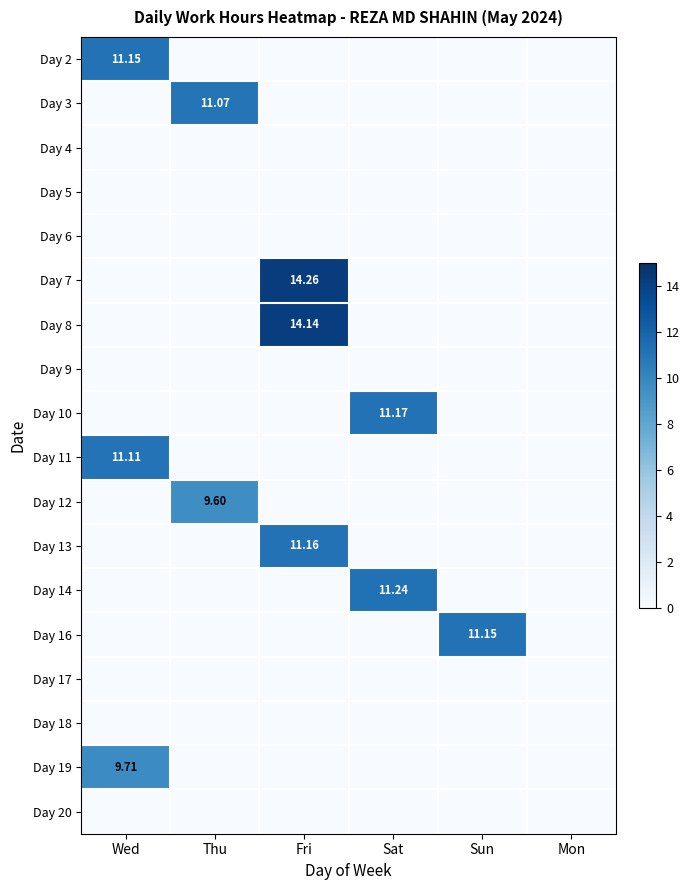

What is the average value of the Day 14 series?

1.9